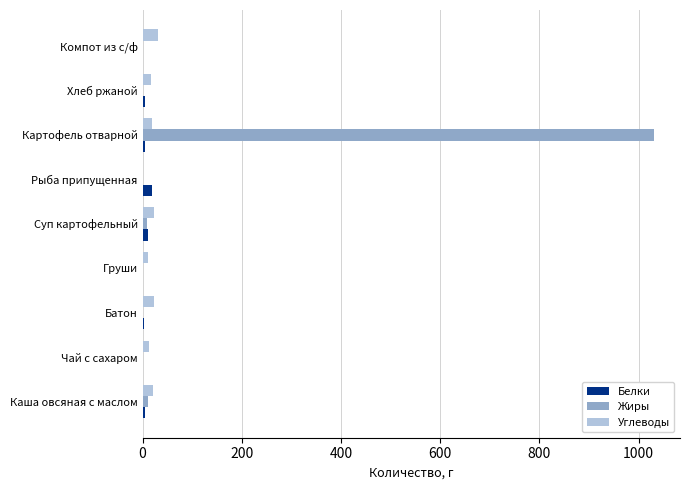

What are all the series names shown in the legend?

Белки, Жиры, Углеводы